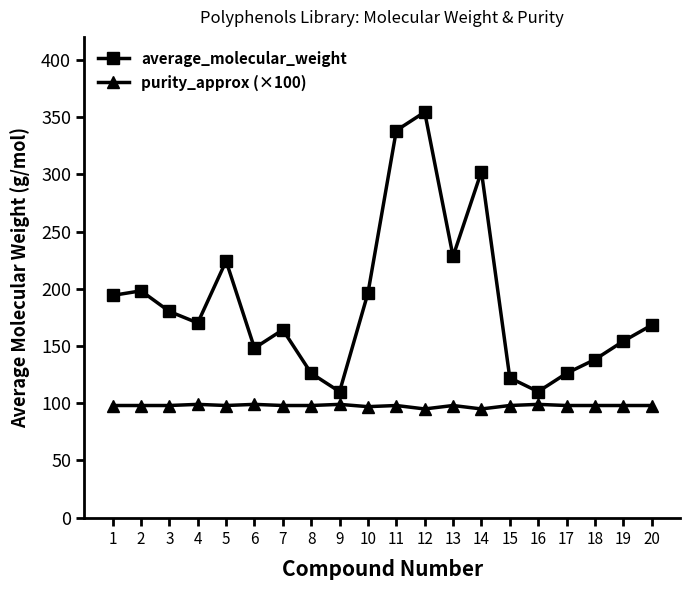

What is the total value across all series at 1?

292.2